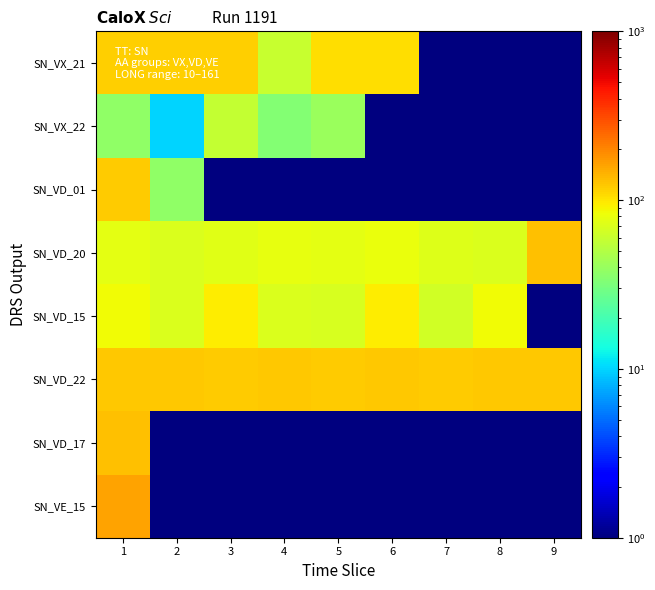

Between 5 and 7, which is larger?

5